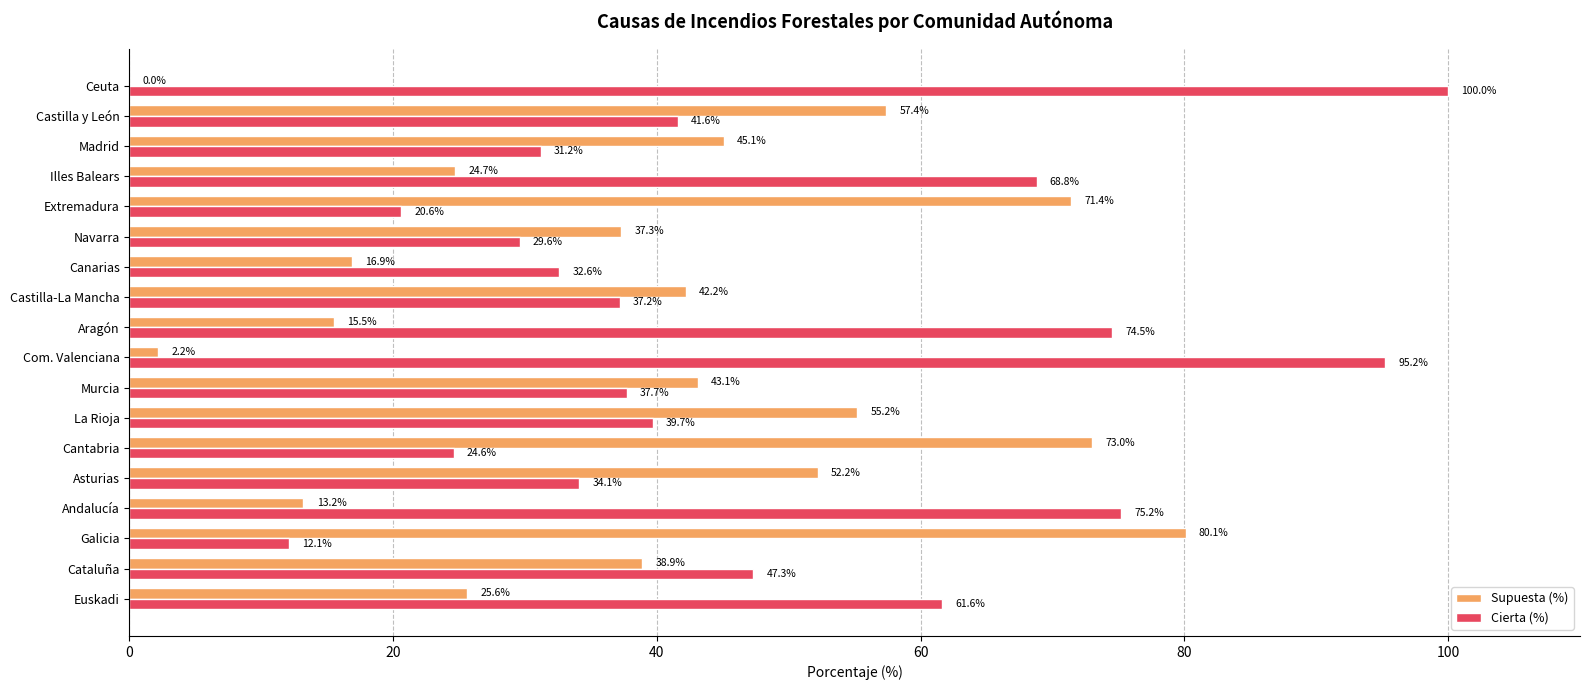

The Supuesta (%) series shows 96.6 at La Rioja. True or false?

False